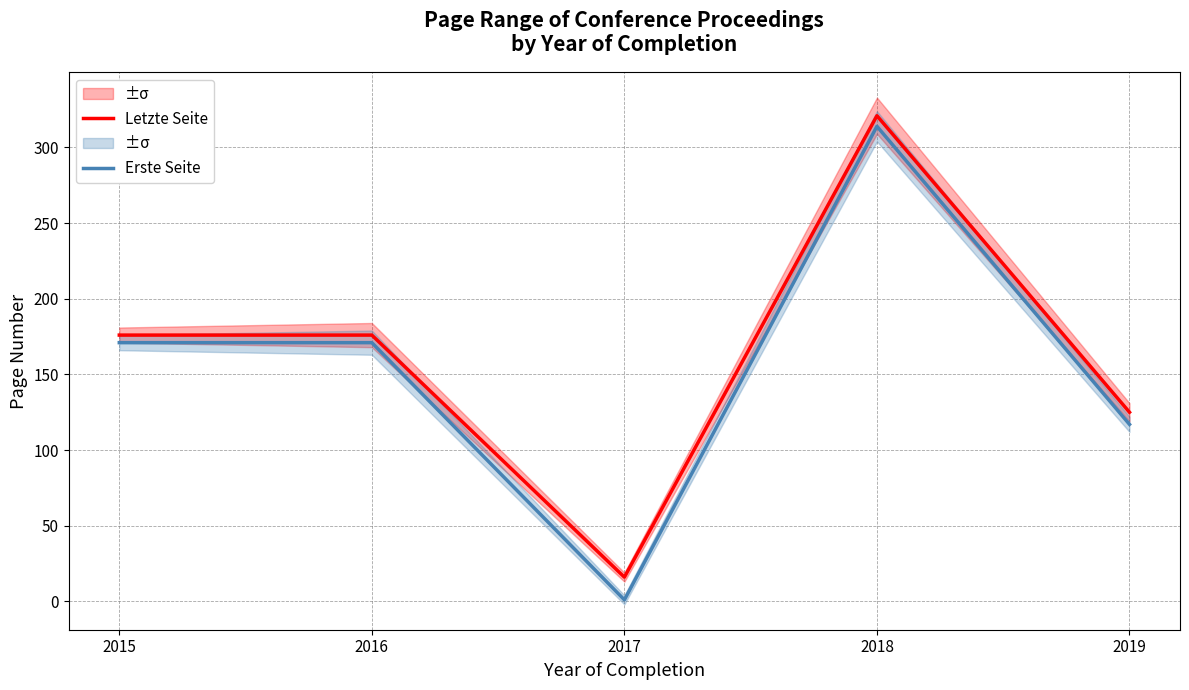

List the labels in order of Erste Seite value, largest first.

2018, 2015, 2016, 2019, 2017